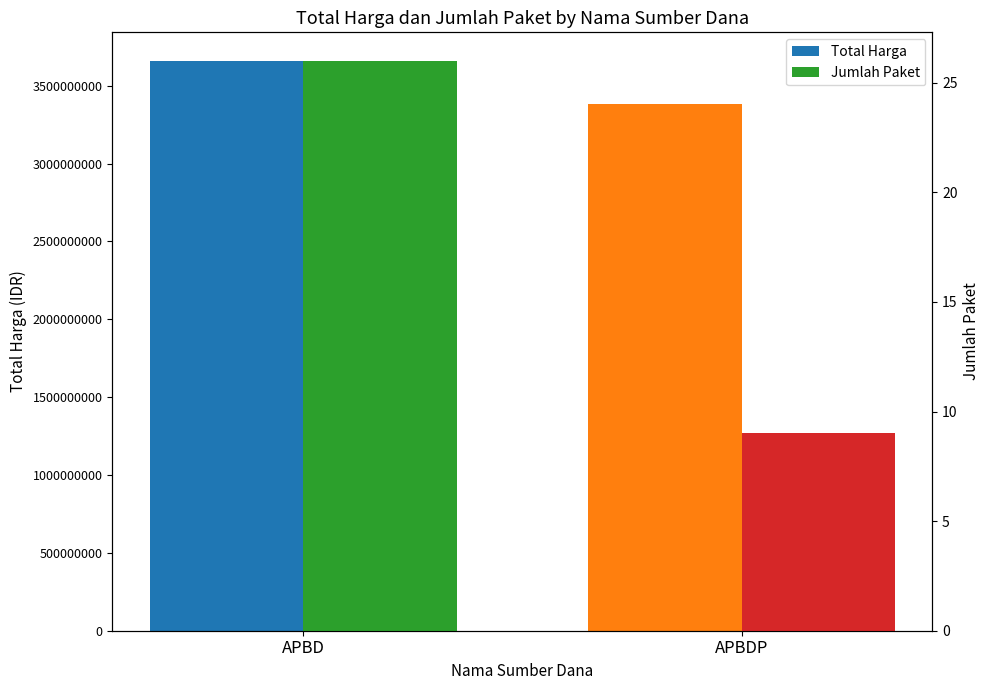

What is the label of the 2nd bar from the left?

APBDP